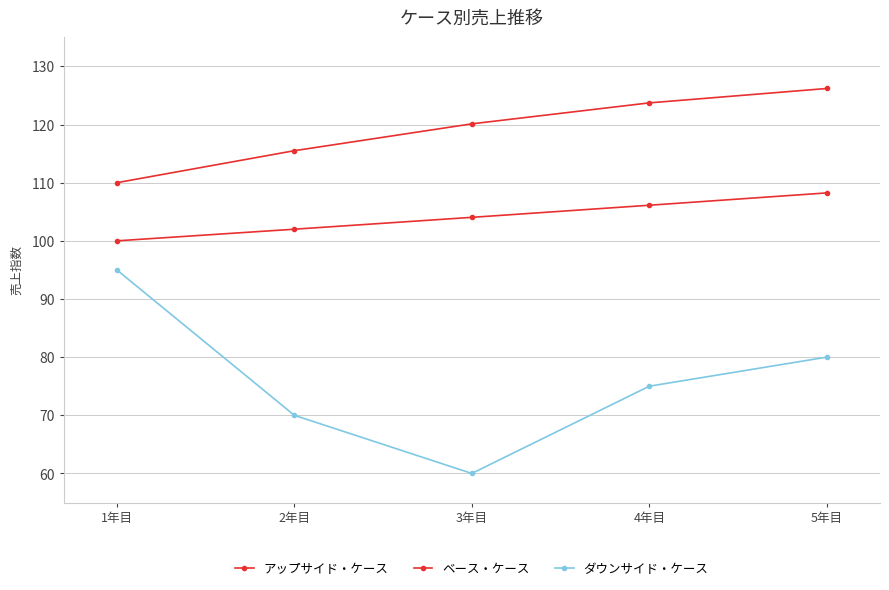

How many data points in アップサイド・ケース are above 120?

3